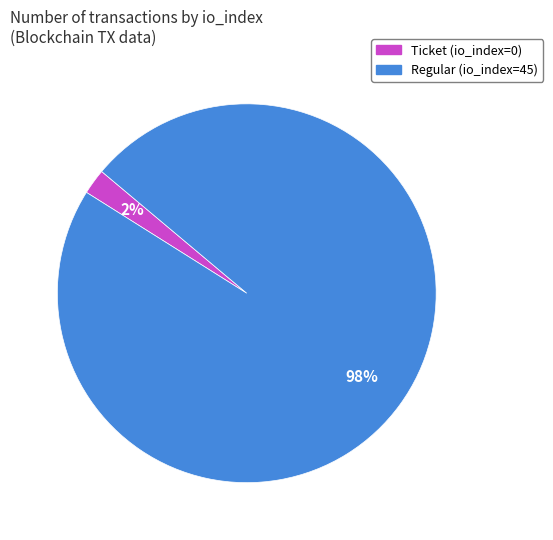

Is the sum of Ticket (io_index=0) and Regular (io_index=45) greater than half?

Yes